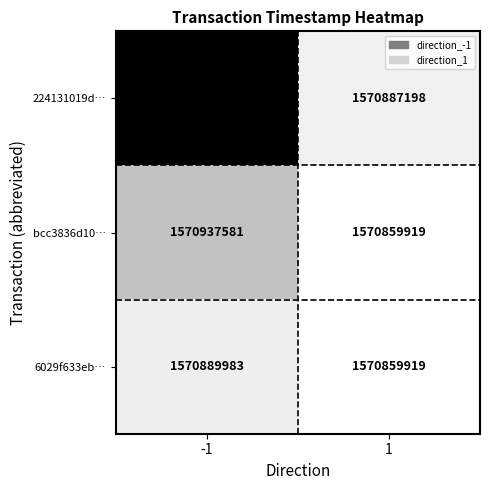

Rank the series by their average value, from highest to lowest.

224131019d…, bcc3836d10…, 6029f633eb…